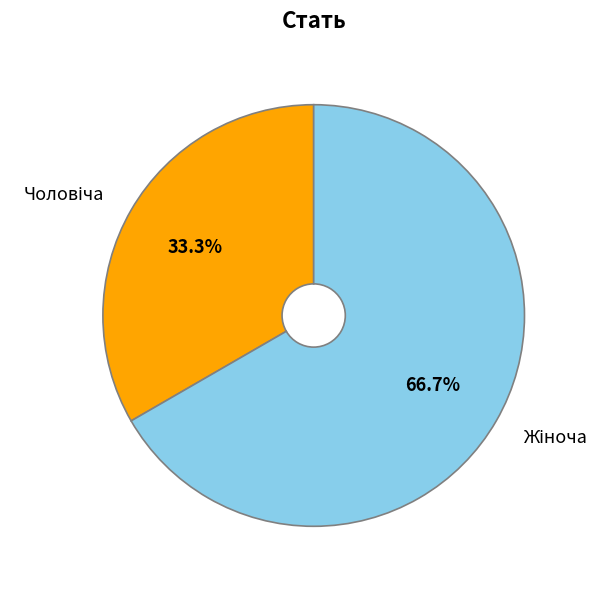

Does any single category account for the majority?

Yes